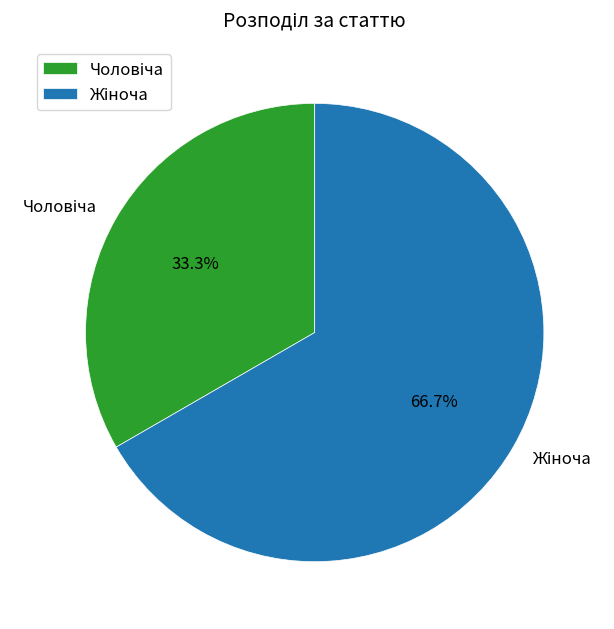

Is there any slice that represents more than half of the pie?

Yes